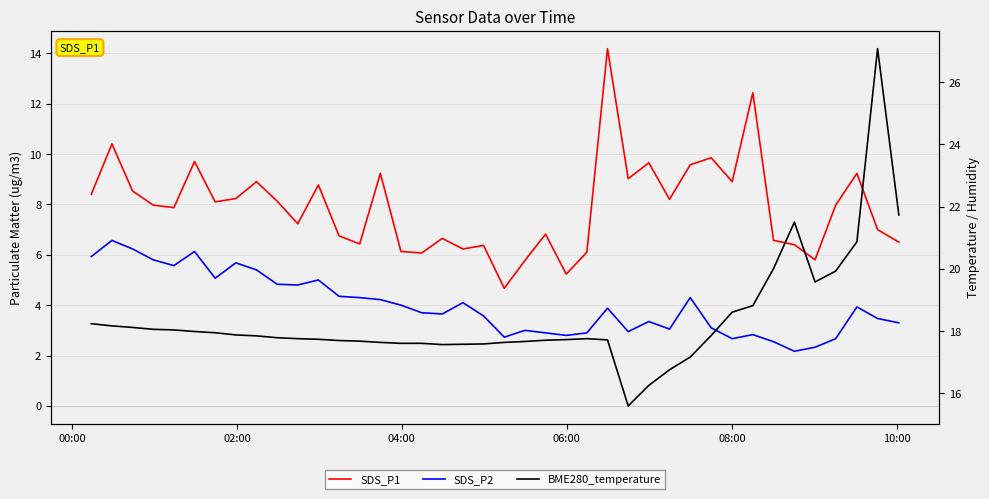

Which series has the largest range (max minus min)?

BME280_temperature